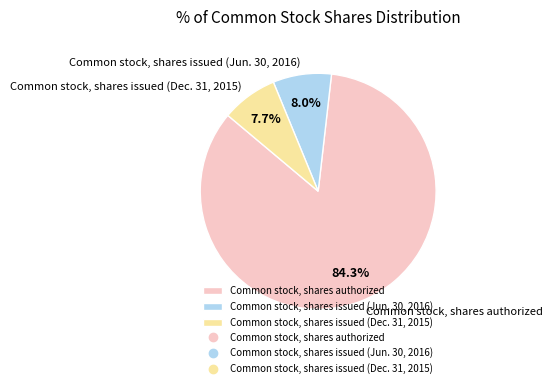

Do Common stock, shares authorized and Common stock, shares issued (Jun. 30, 2016) together represent more than half of the pie?

Yes